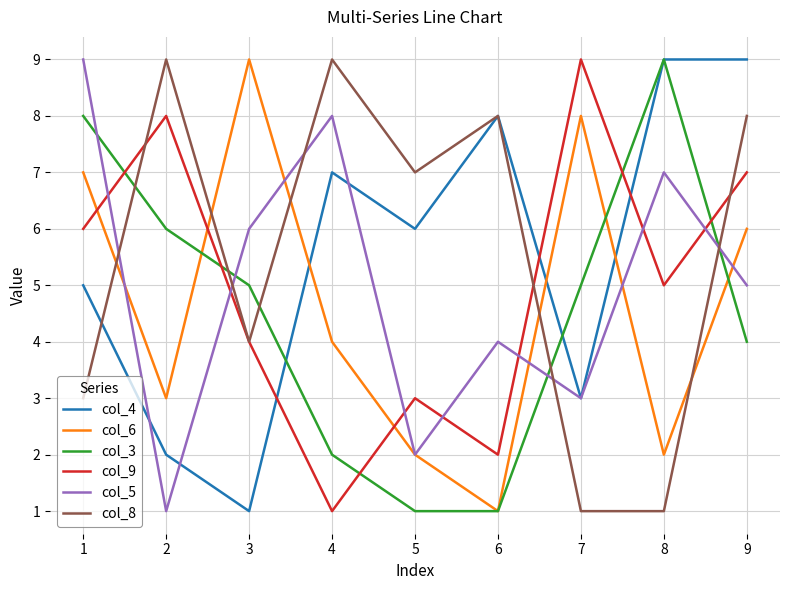

At how many categories does at least one series exceed 4?

9